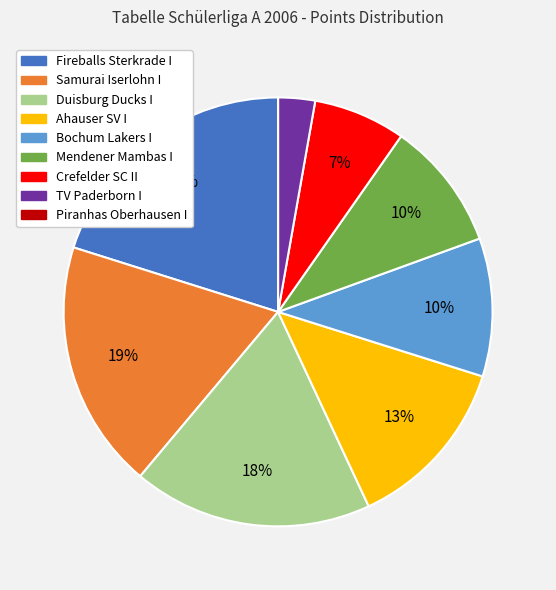

What percentage is the Samurai Iserlohn I slice, to the nearest percent?

19%